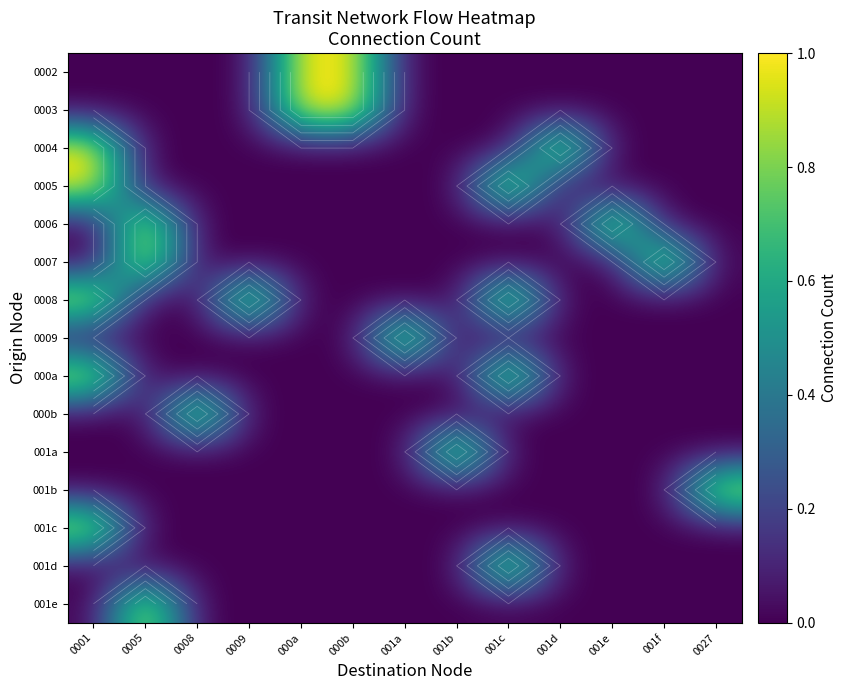

At which category does the chart reach its minimum across all series?

0001